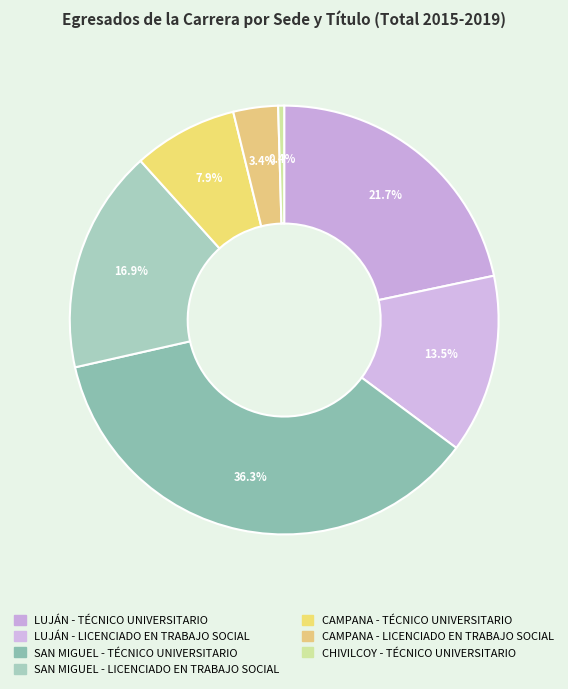

Count the number of slices in the pie.

7